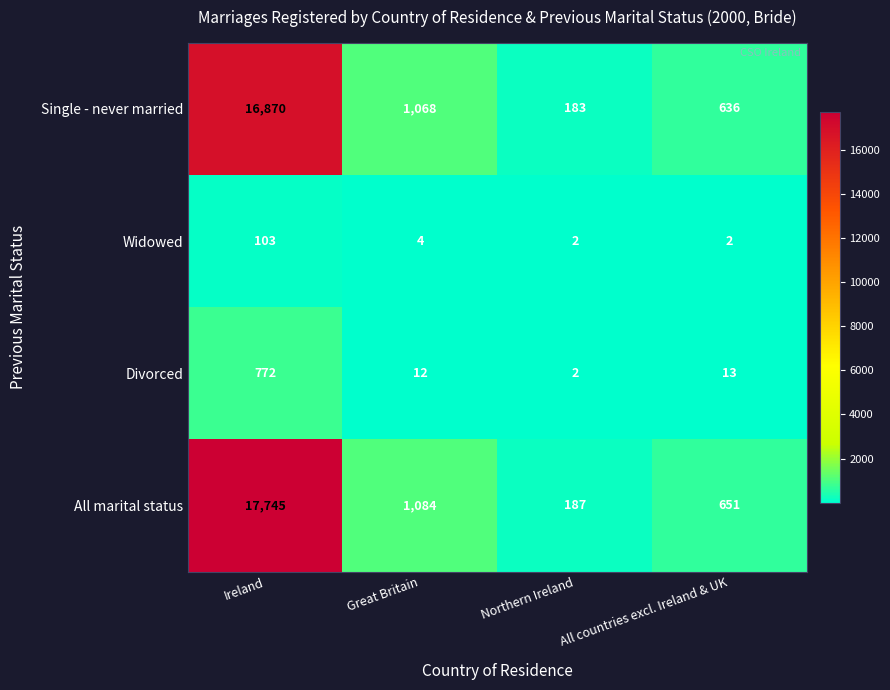

What is the sum of the All marital status values at Ireland and Great Britain?

18829